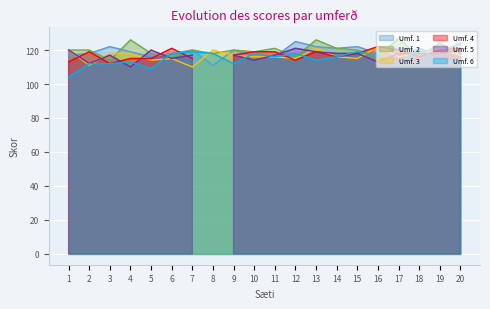

Between 14 and 9, which is larger?

14